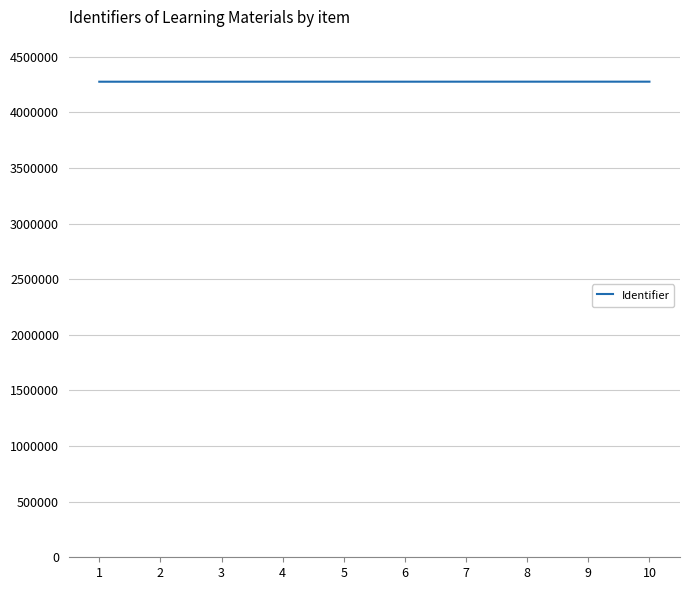

What is the sum of all values?

42755238